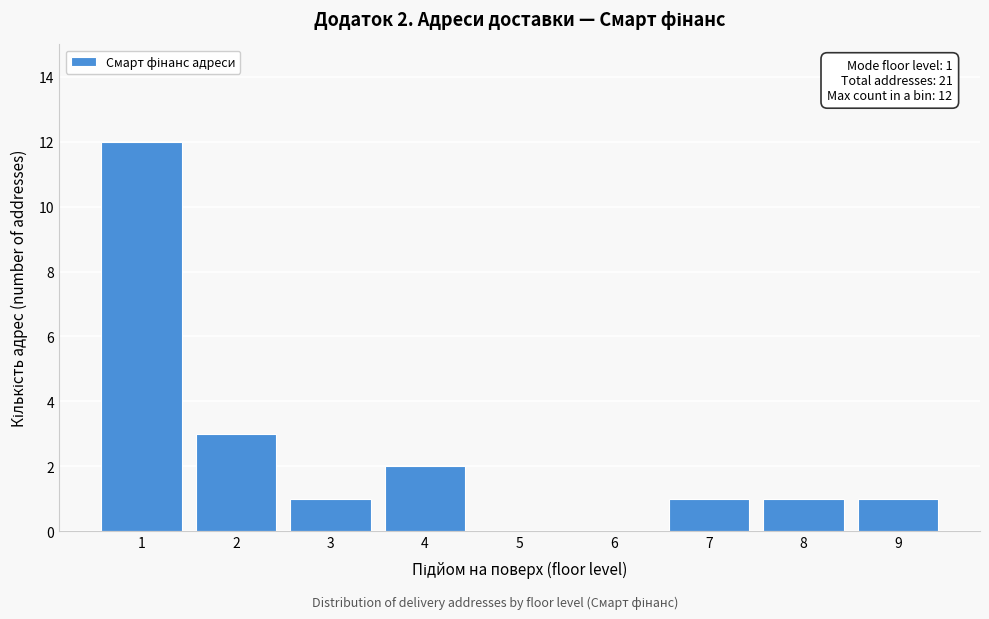

Reading left to right, list all the values displayed in this chart.

1=12	2=3	3=1	4=2	5=0	6=0	7=1	8=1	9=1